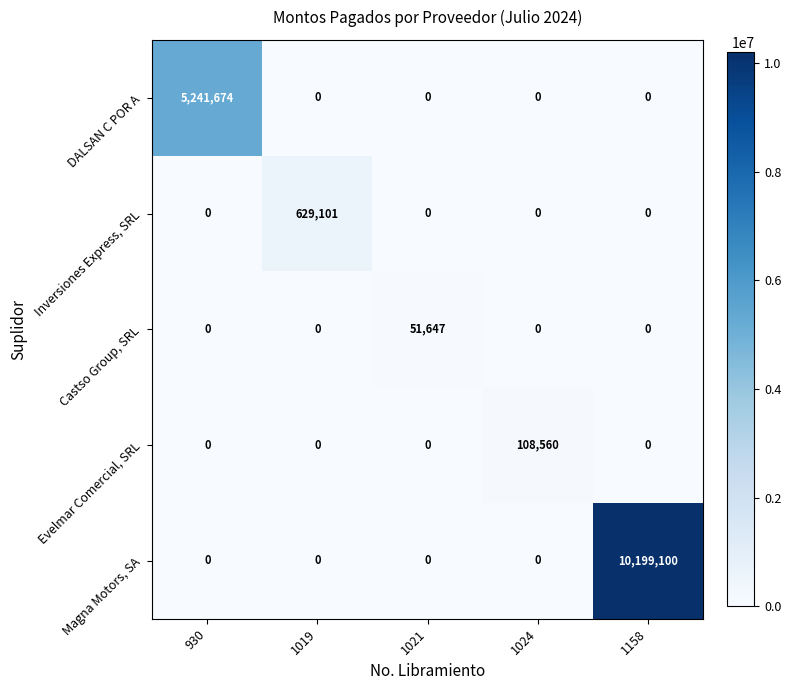

At which category is the sum across all series the highest?

1158